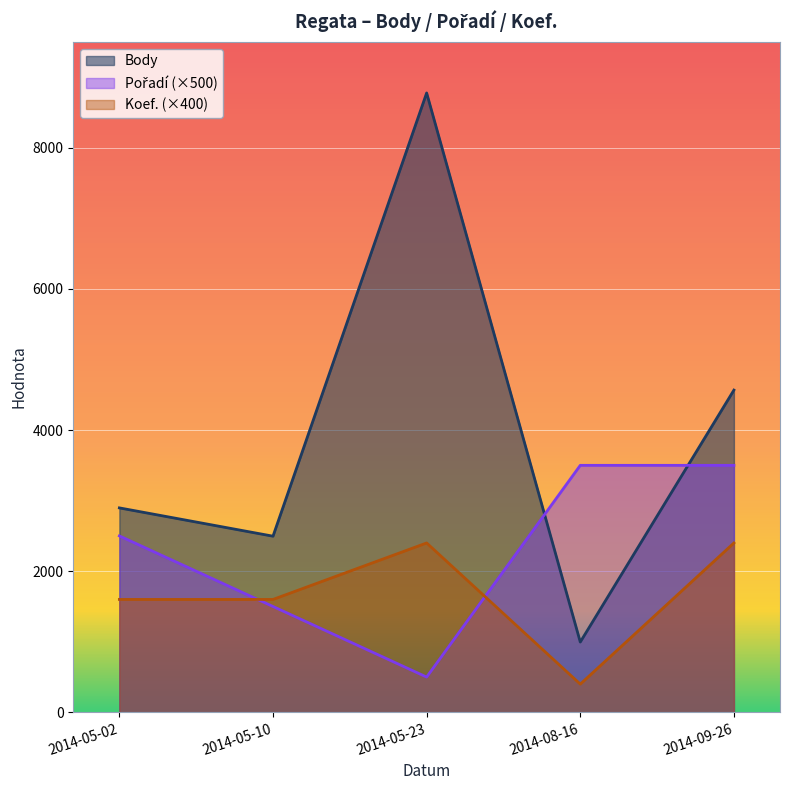

At which label does Koef. reach its minimum?

2014-08-16